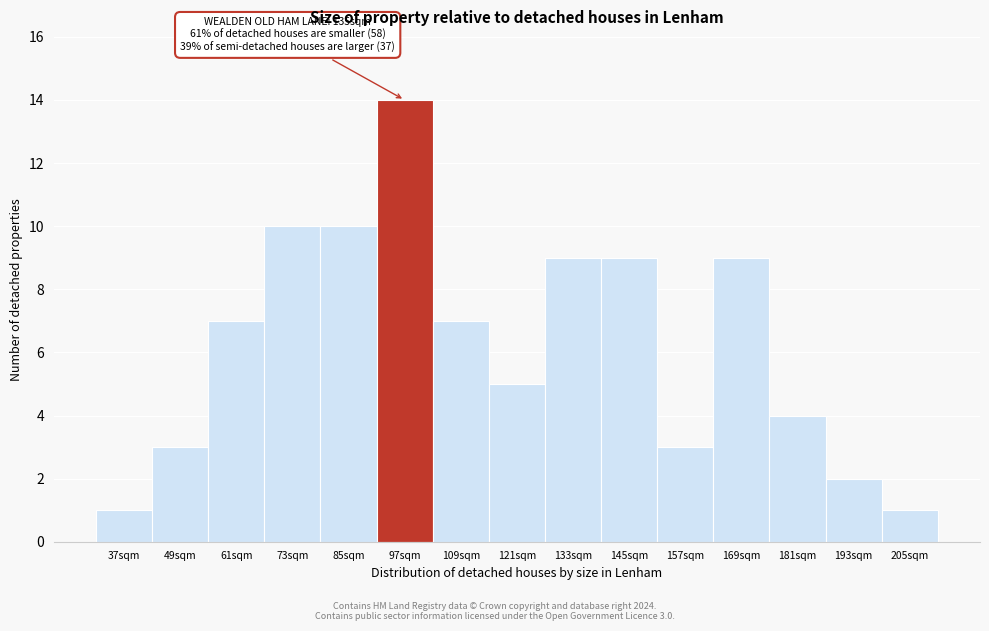

Reading left to right, transcribe all the data shown in this chart.

1	3	7	10	10	14	7	5	9	9	3	9	4	2	1